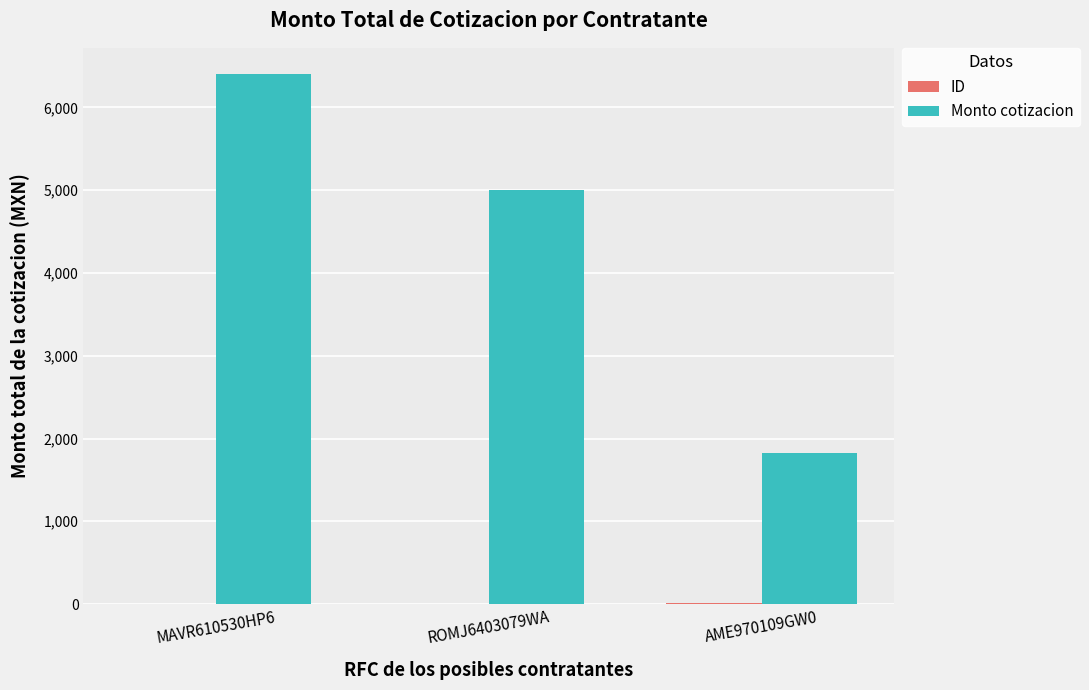

What is the spread (max minus min) of values at MAVR610530HP6?

6399.0